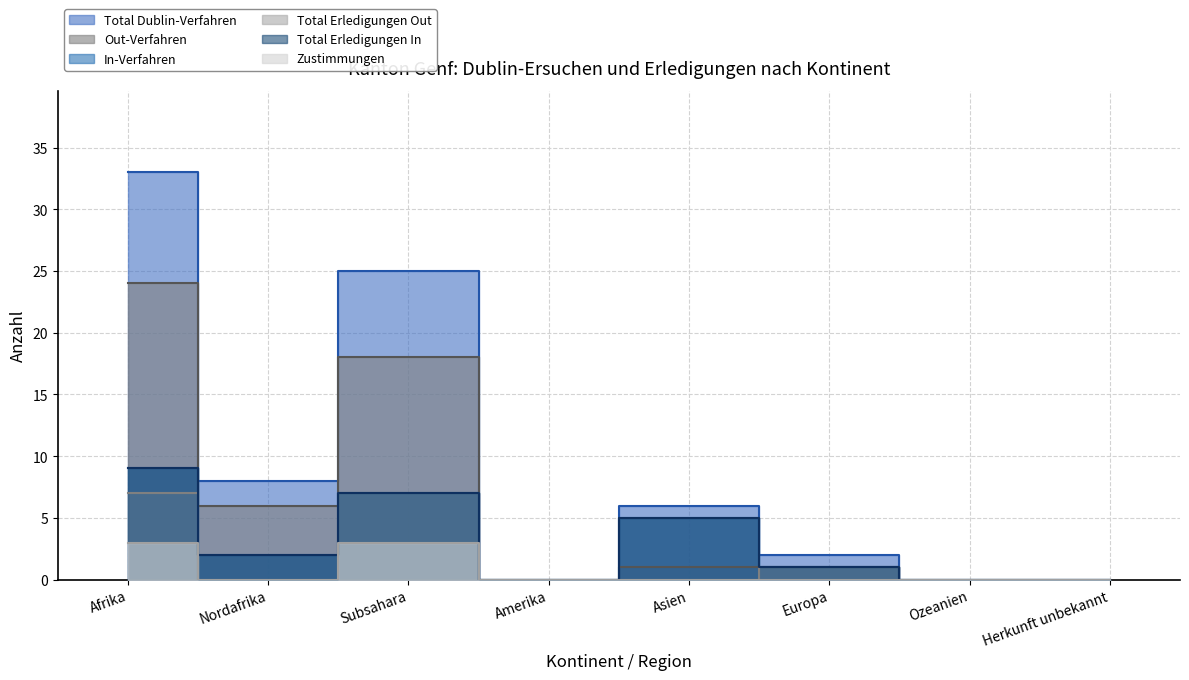

True or false: Total Erledigungen In and Zustimmungen cross at least once.

False